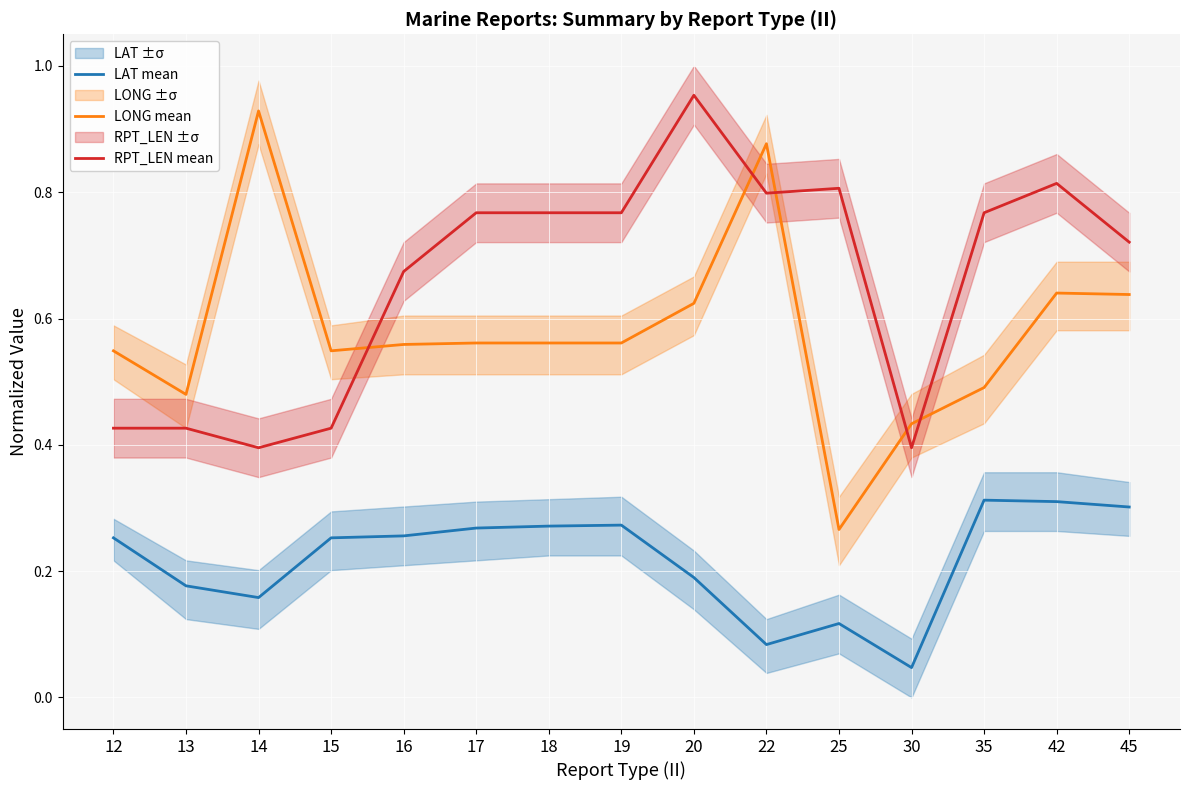

At which category is the sum across all series the highest?

20